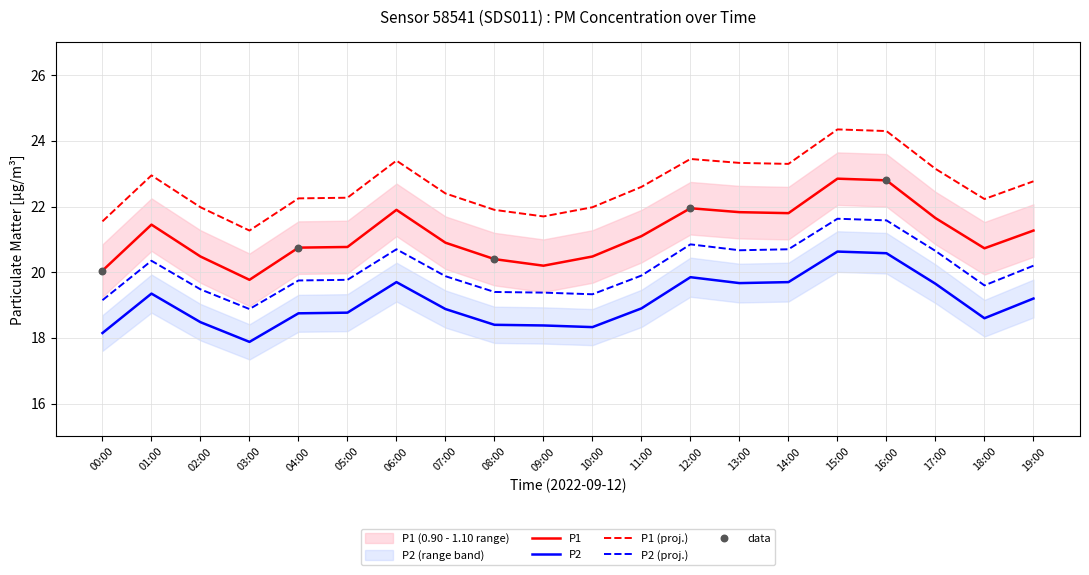

Which series contains the lowest Y value?

P2